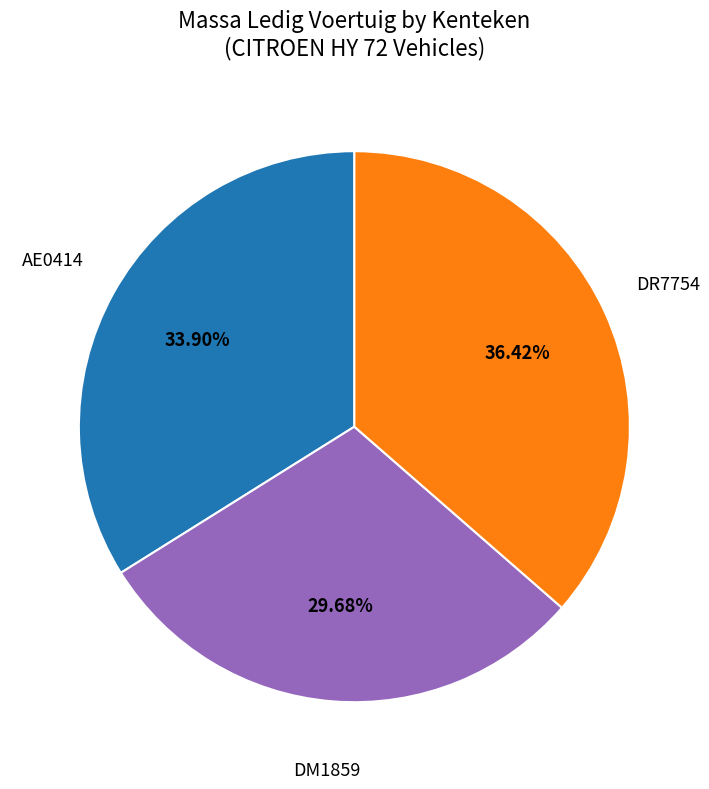

Count the number of slices in the pie.

3